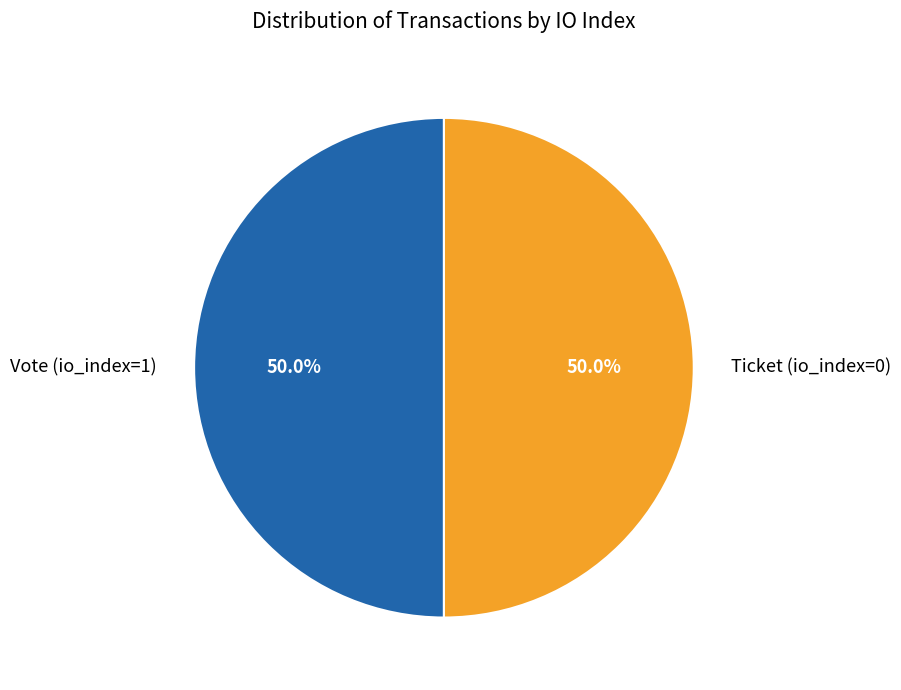

Approximately how many times larger is the value at Vote (io_index=1) compared to Ticket (io_index=0)?

1.0